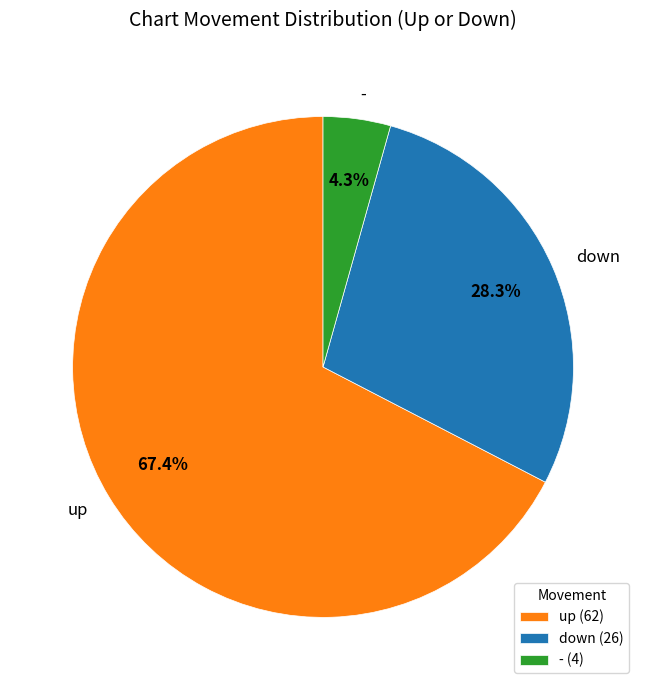

How many segments does this pie chart have?

3